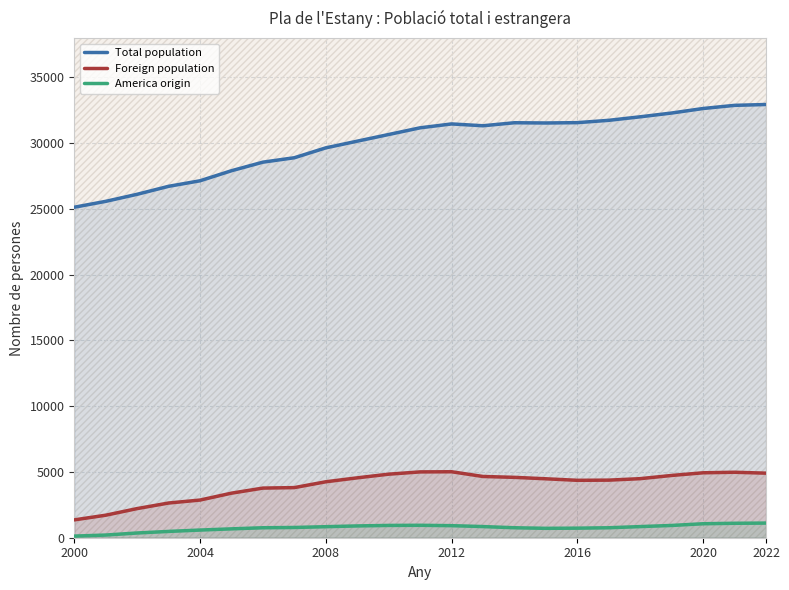

True or false: Total population and Foreign population cross at least once.

False